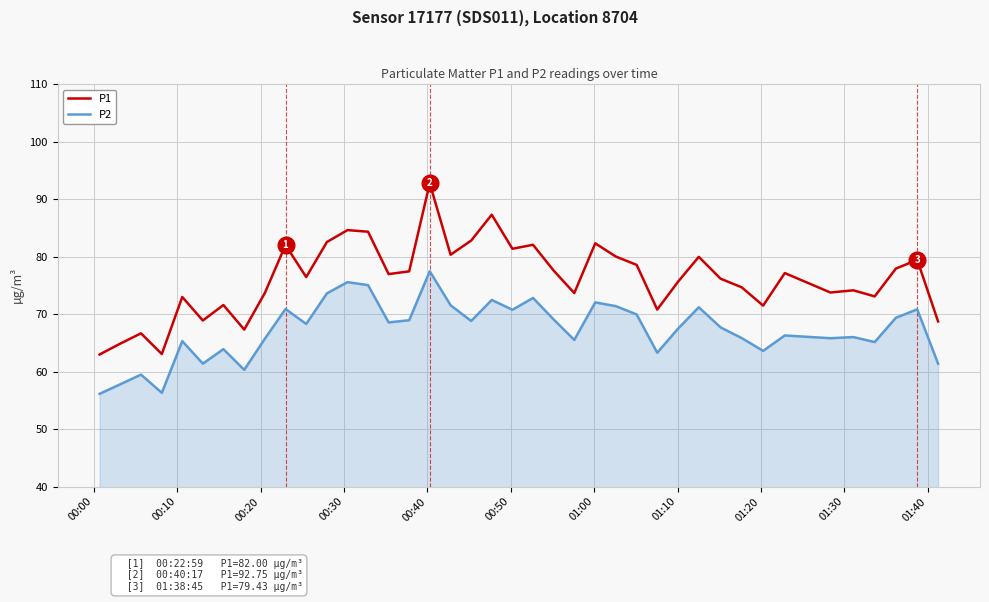

Does the chart have visible grid lines?

Yes